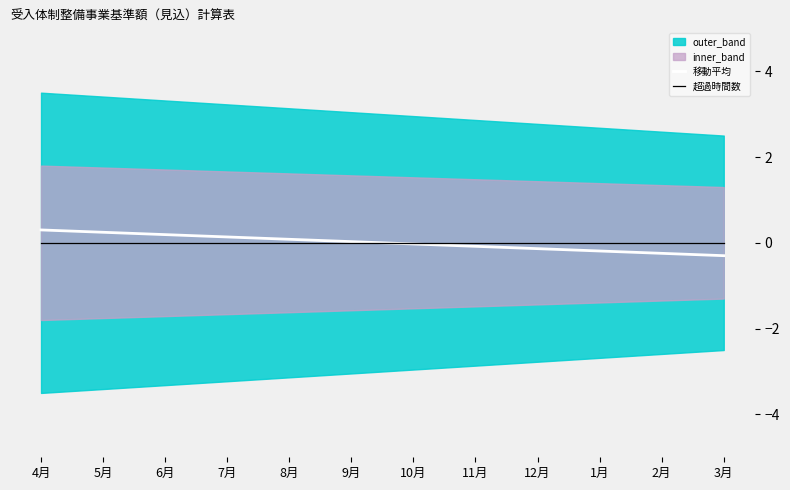

Does the chart display data point markers on the line(s)?

No